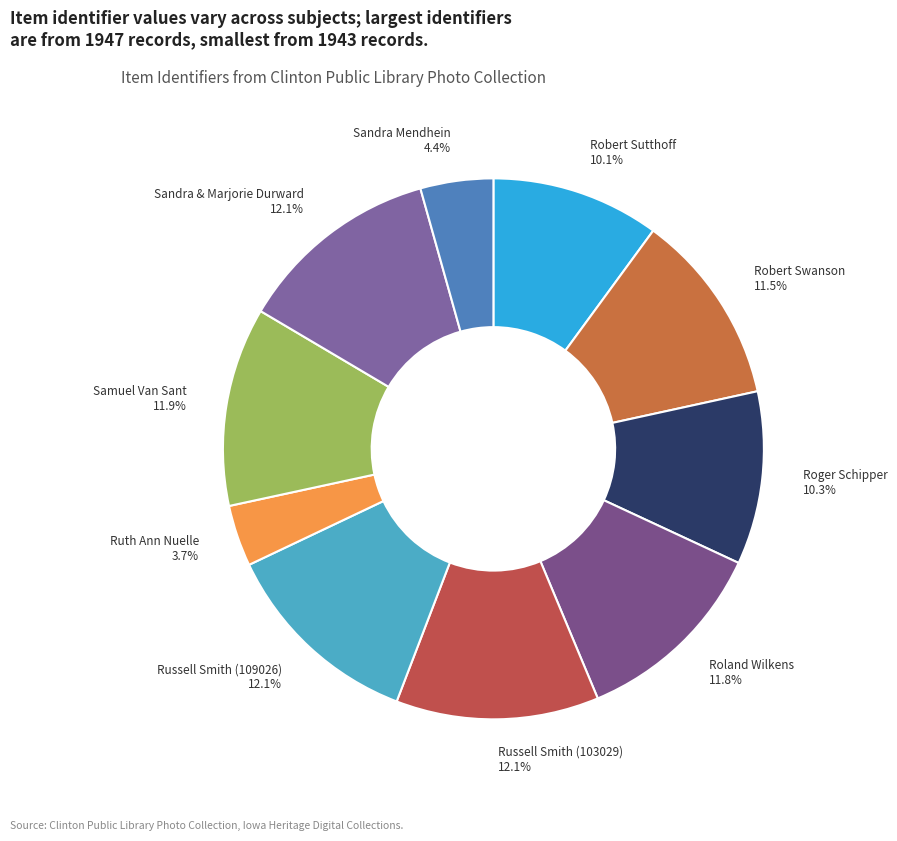

Which category has the smallest portion of the pie?

Ruth Ann Nuelle